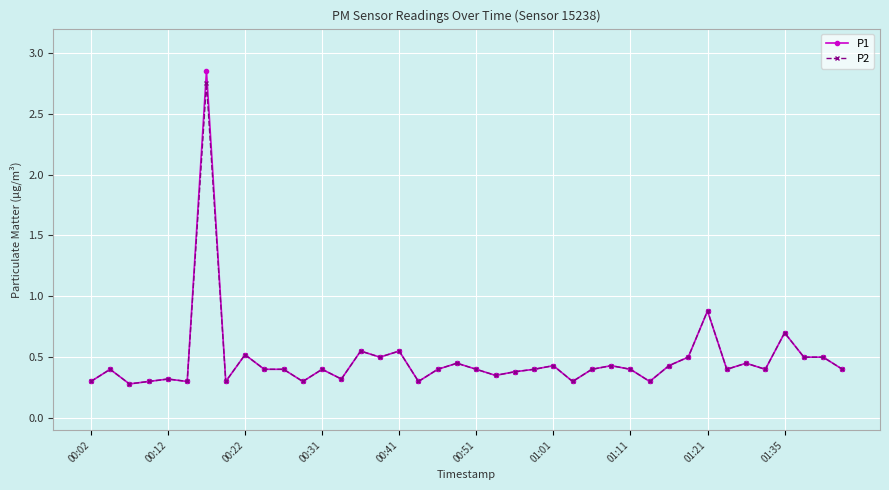

True or false: P2 has more than 0 points higher than both neighbors.

True